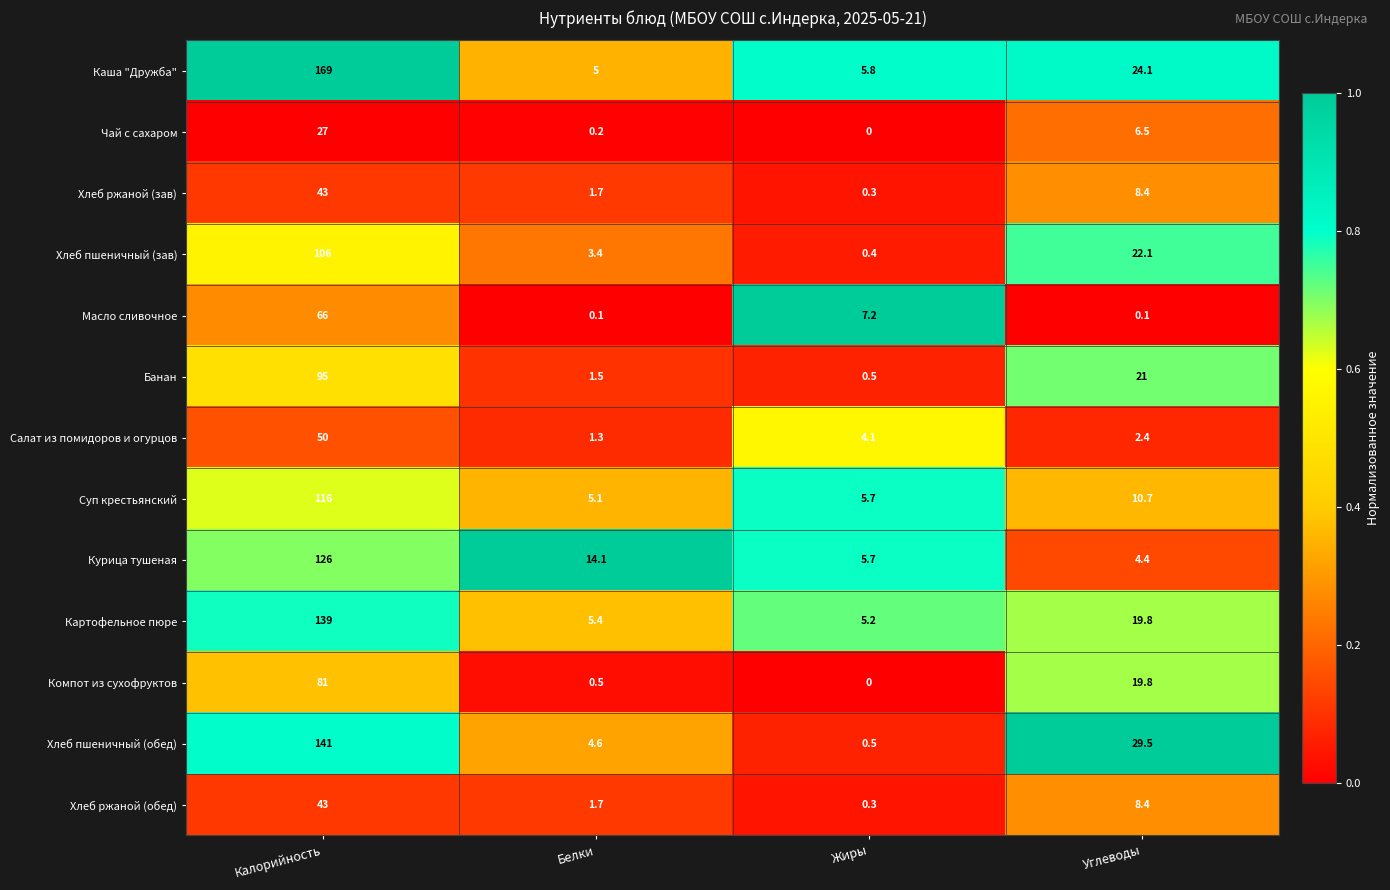

What is the difference between the maximum and minimum values in the Хлеб ржаной (обед) series?

42.7